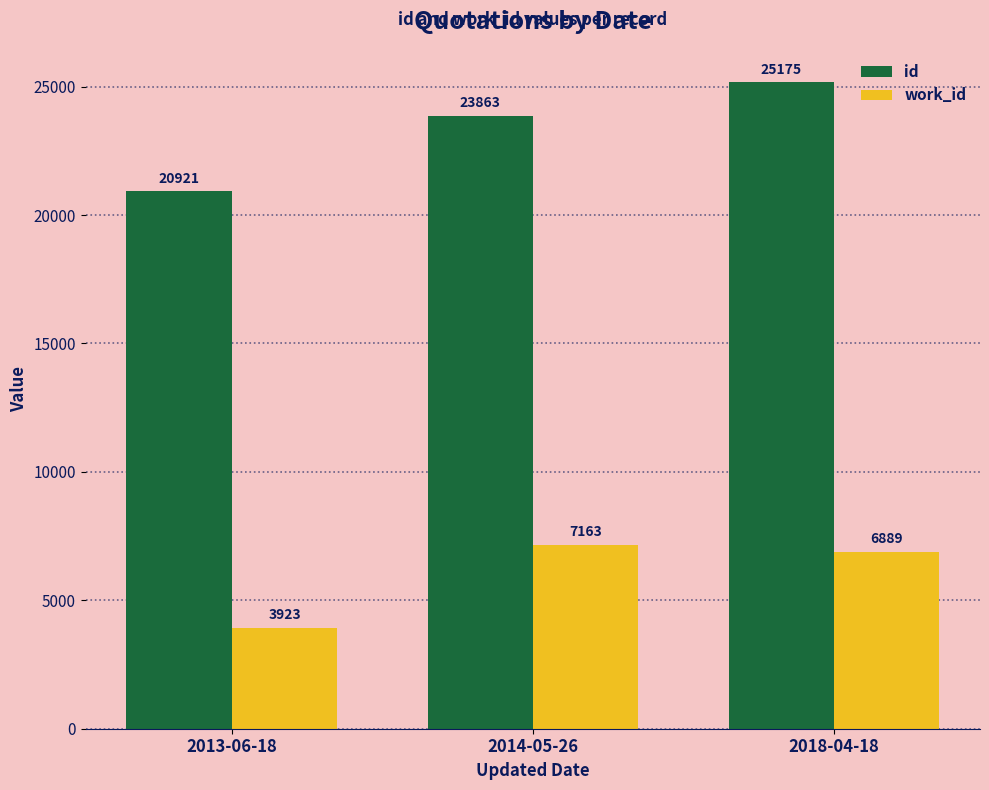

What is the spread (max minus min) of values at 2018-04-18?

18286